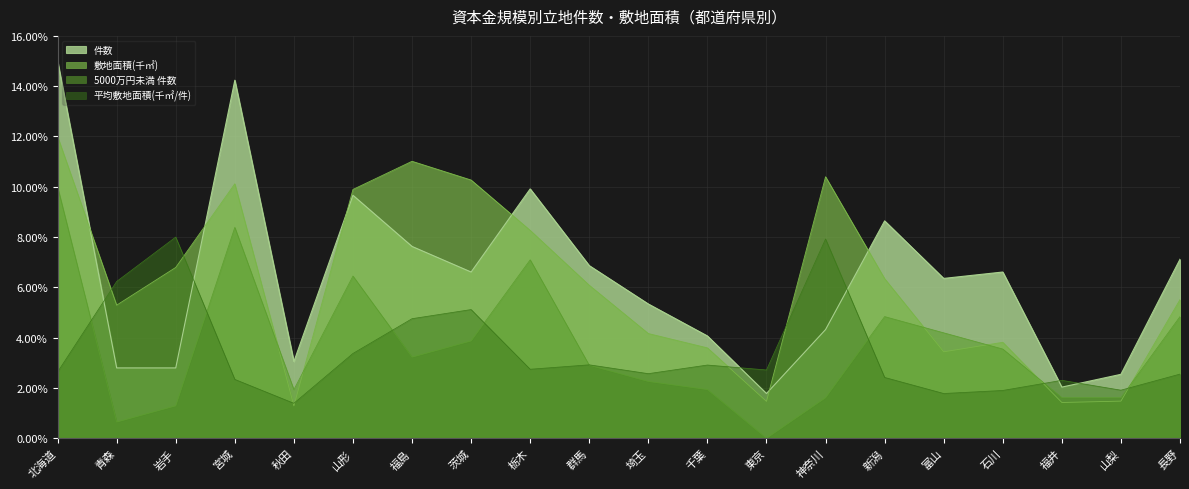

Read the 5000万円未満 件数 value at 岩手.

1.3